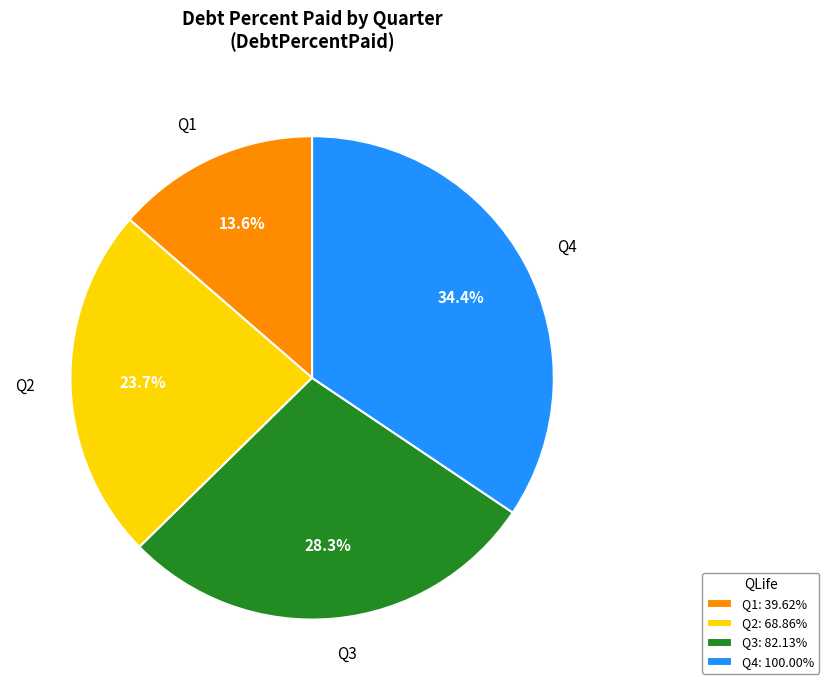

Combined, what portion of the pie is Q3: 82.13% and Q1: 39.62%?

41.9%